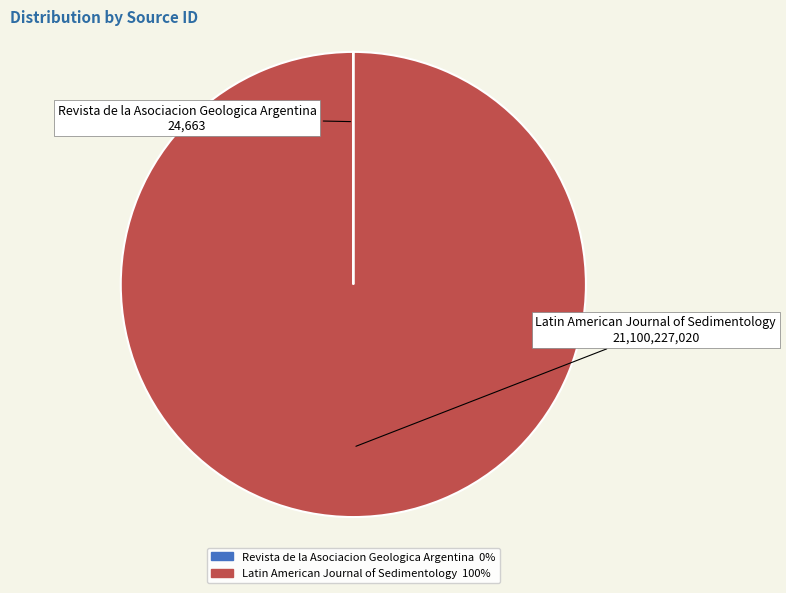

Is it true that Latin American Journal of Sedimentology is 88% of the pie?

False